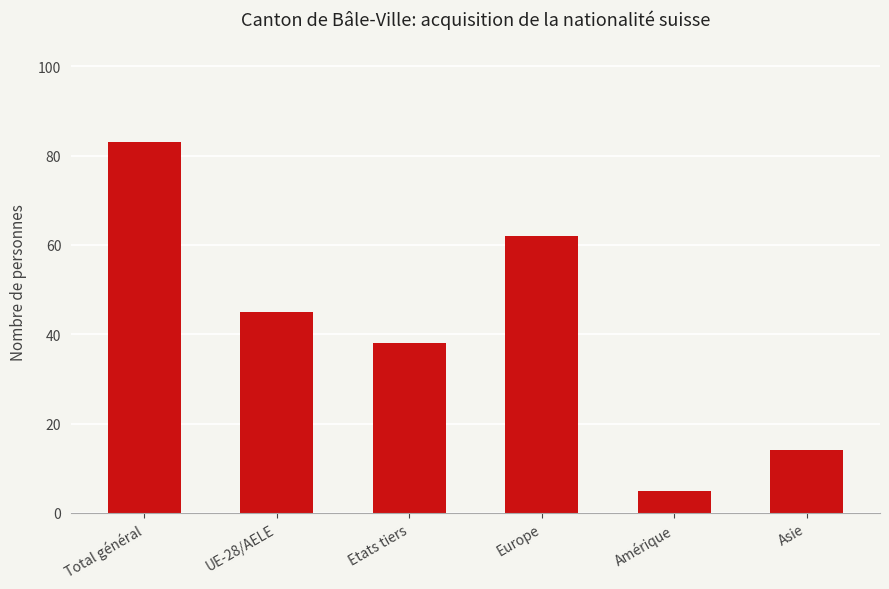

True or false: the data shows 8 at Etats tiers.

False